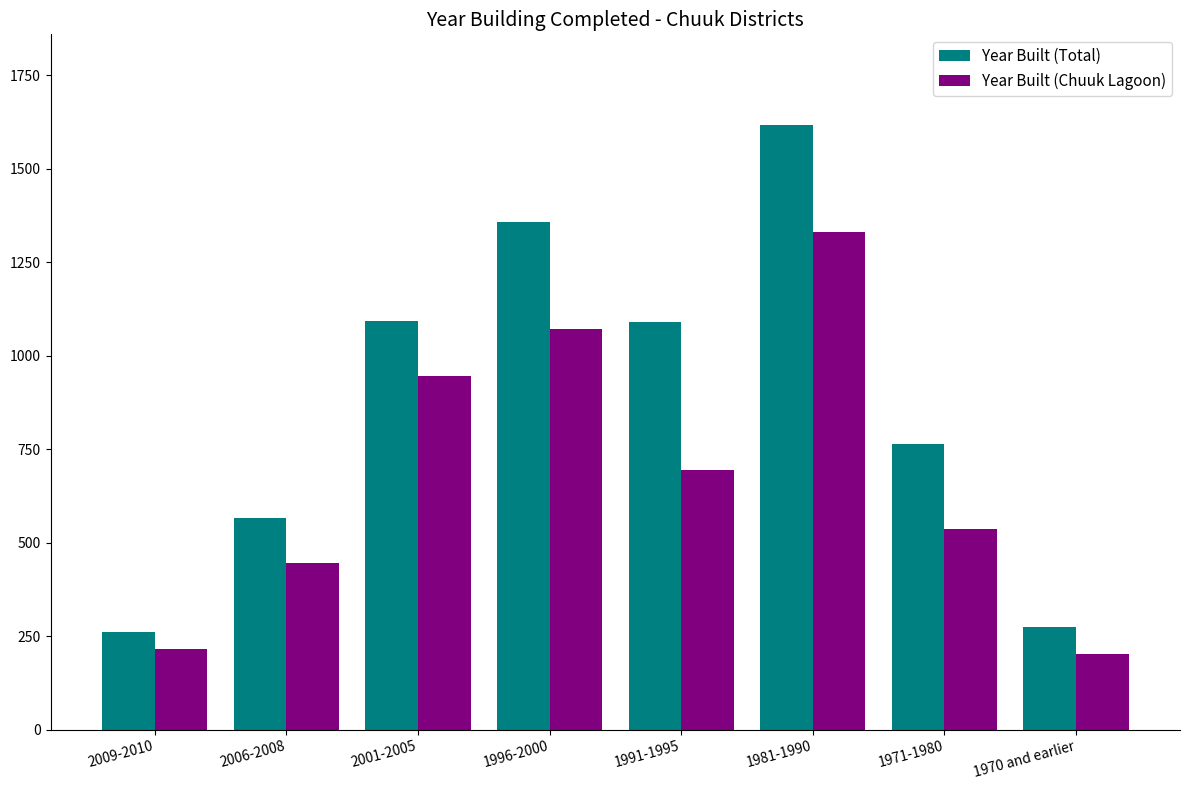

Rank the series by their average value, from lowest to highest.

Year Built (Chuuk Lagoon), Year Built (Total)